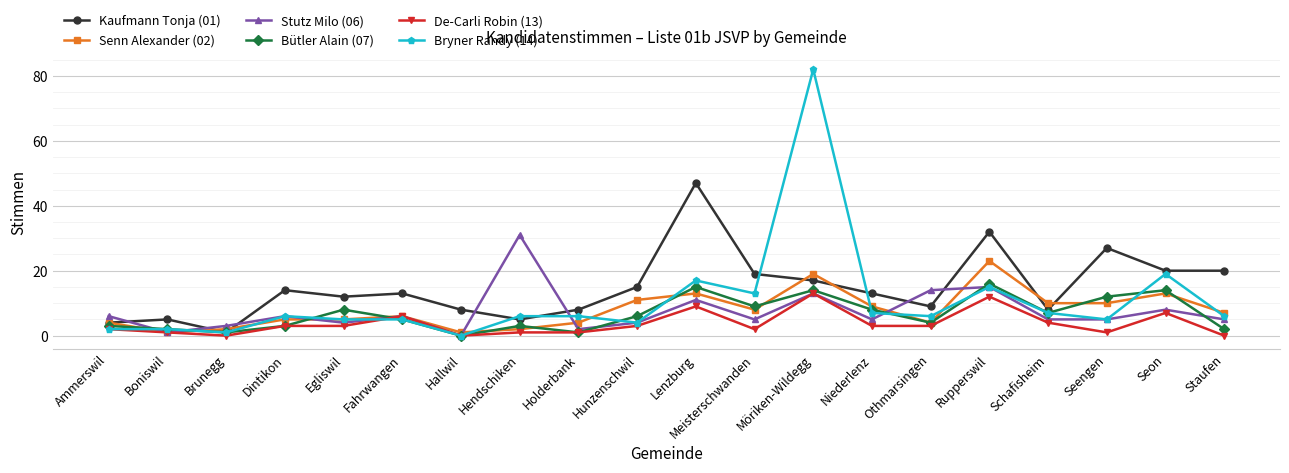

What is the difference between the second highest and minimum values in the Kaufmann Tonja (01) series?

31